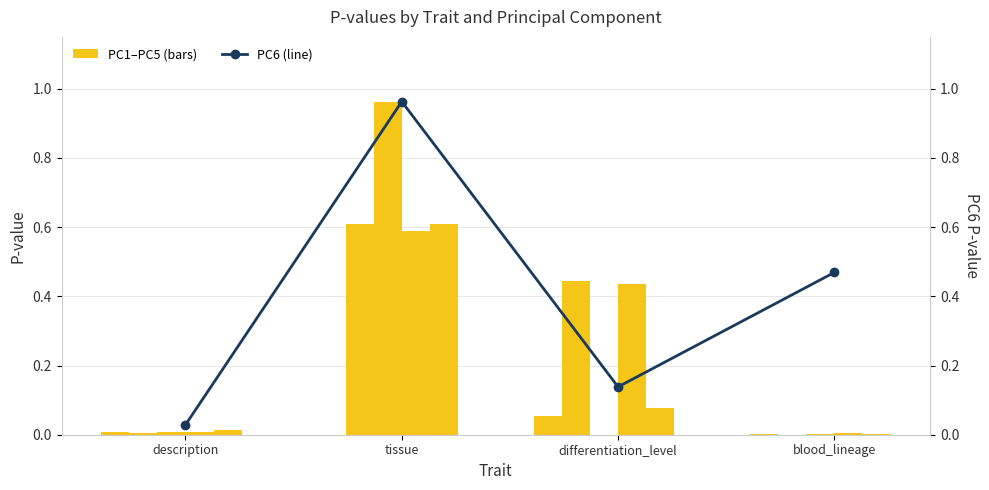

At how many categories does at least one series exceed 0?

4